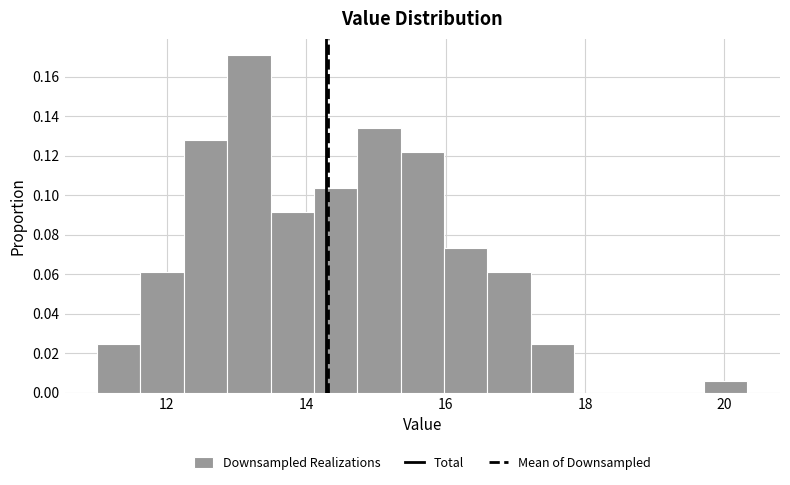

Read against the x-axis, roughly where is the centre of the tallest bar?

13.2